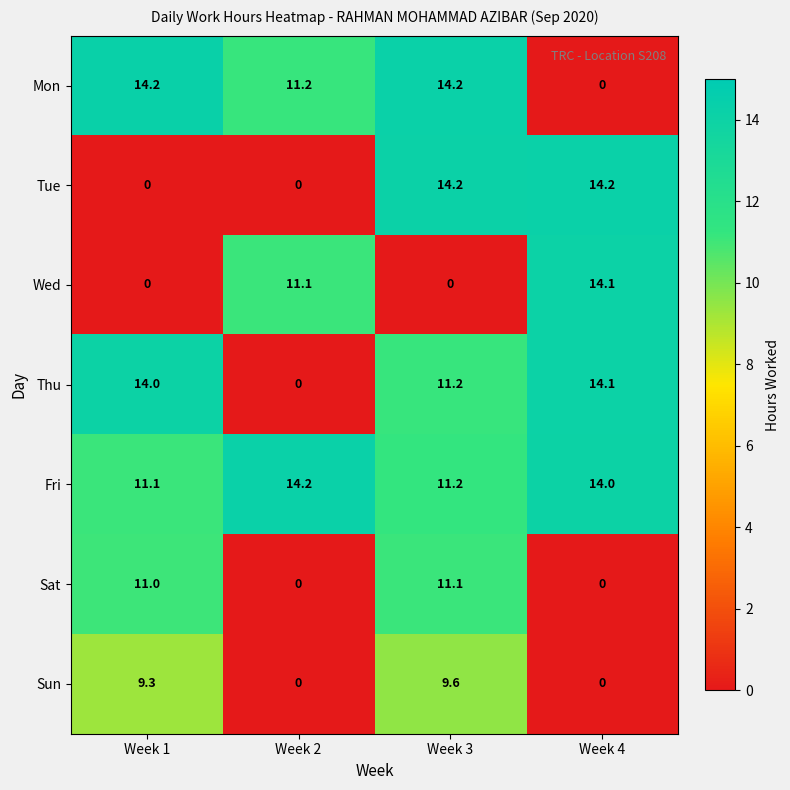

Count the number of categories in the chart.

4